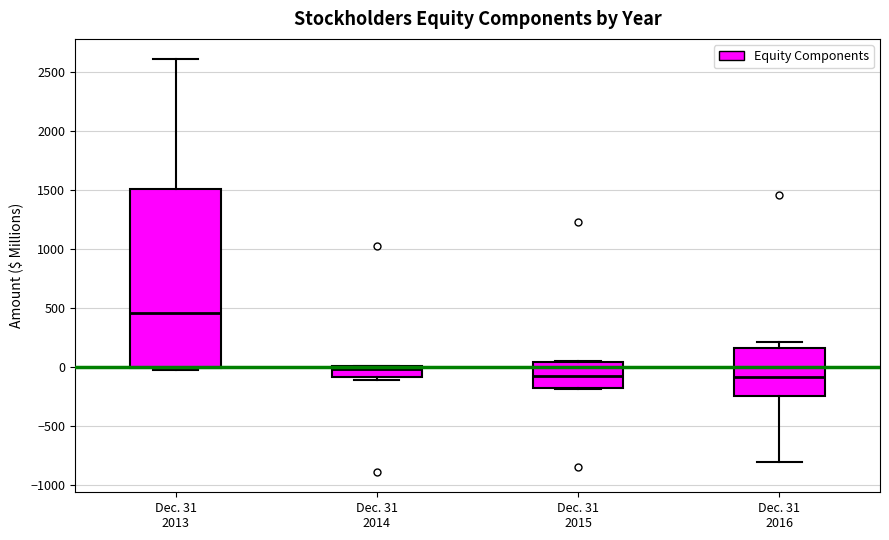

Reading left to right, transcribe this box plot: for each box, give where its median line is, the range the box spans, and where its two whiskers end, as read against the y-axis. The values are not printed on the chart, so give them approximately, as read against the axis.

Dec. 31 2013: median 450, box 0 to 1500, whiskers 0 (just below the box's lower edge) to 2600
Dec. 31 2014: median 0 (just below the box's upper edge), box -100 to 0, whiskers -100 (just below the box's lower edge) to 0
Dec. 31 2015: median -50, box -150 to 50, whiskers -200 to 50
Dec. 31 2016: median -100, box -250 to 150, whiskers -800 to 200